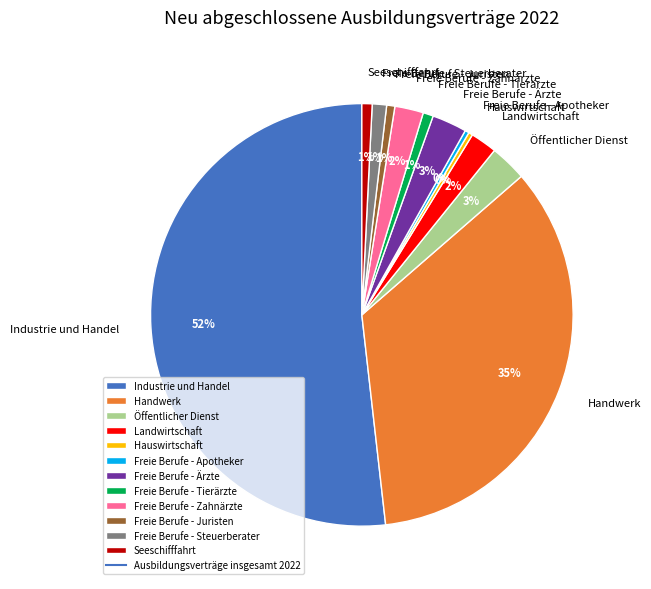

Which category accounts for the majority?

Industrie und Handel